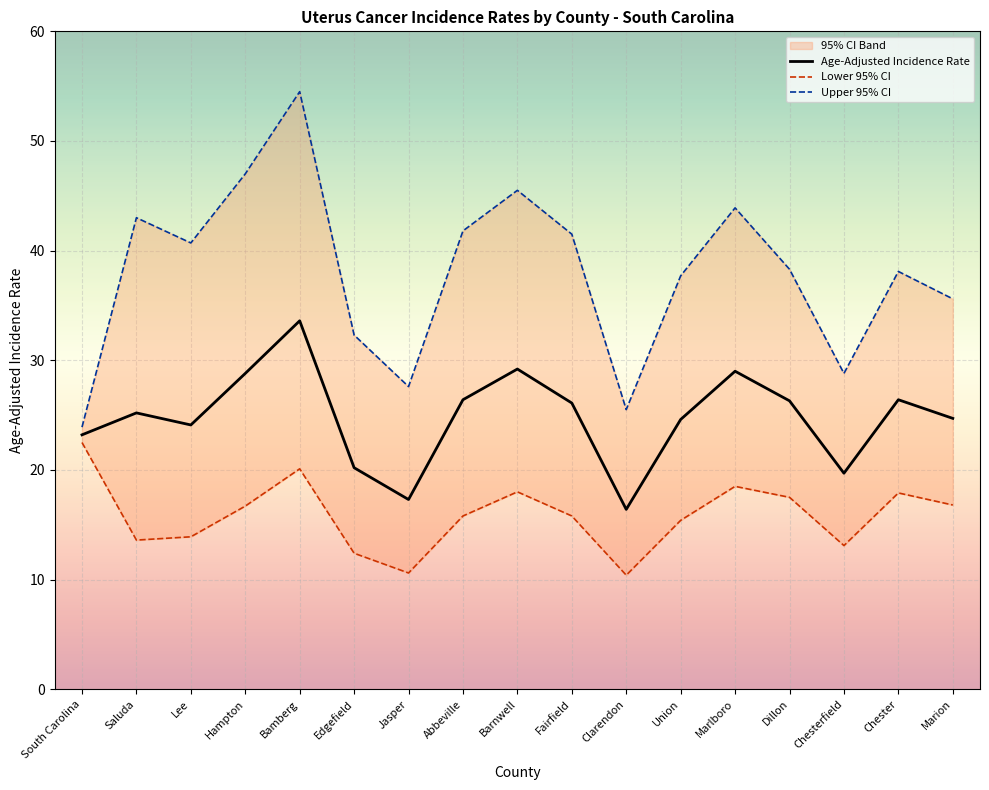

What is the total value across all series at Abbeville?

84.0